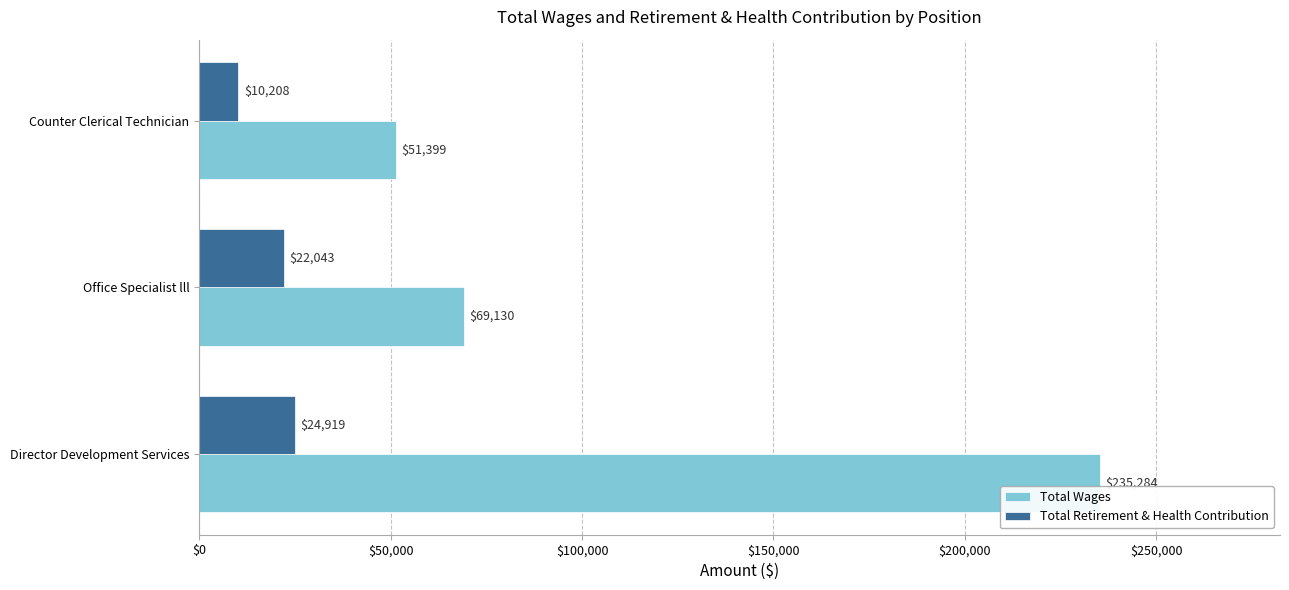

Rank the series by their maximum value, from lowest to highest.

Total Retirement & Health Contribution, Total Wages